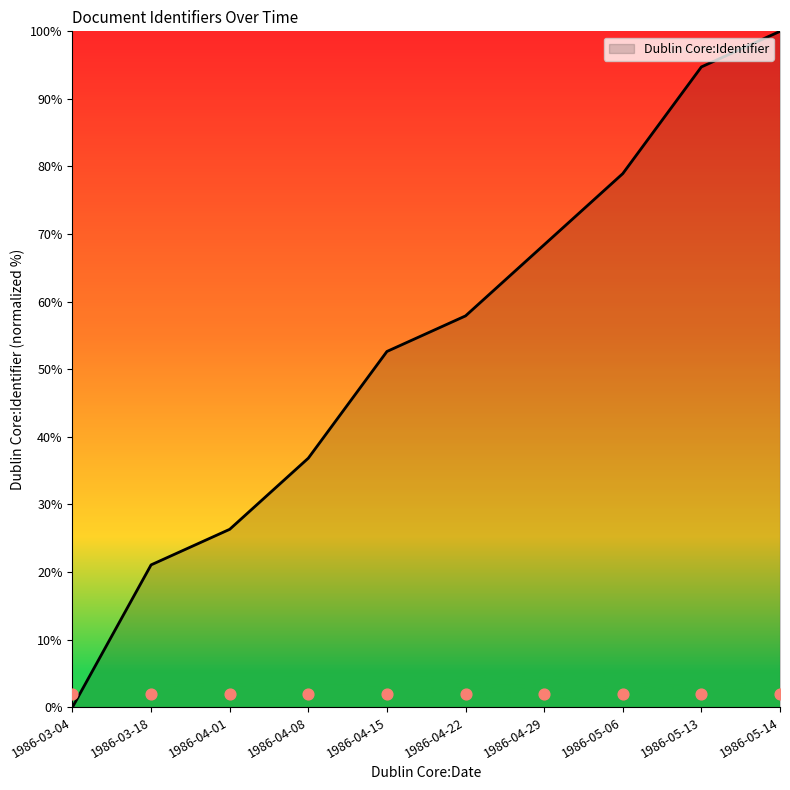

What is the change in value from 1986-03-18 to 1986-05-14?

+78.9